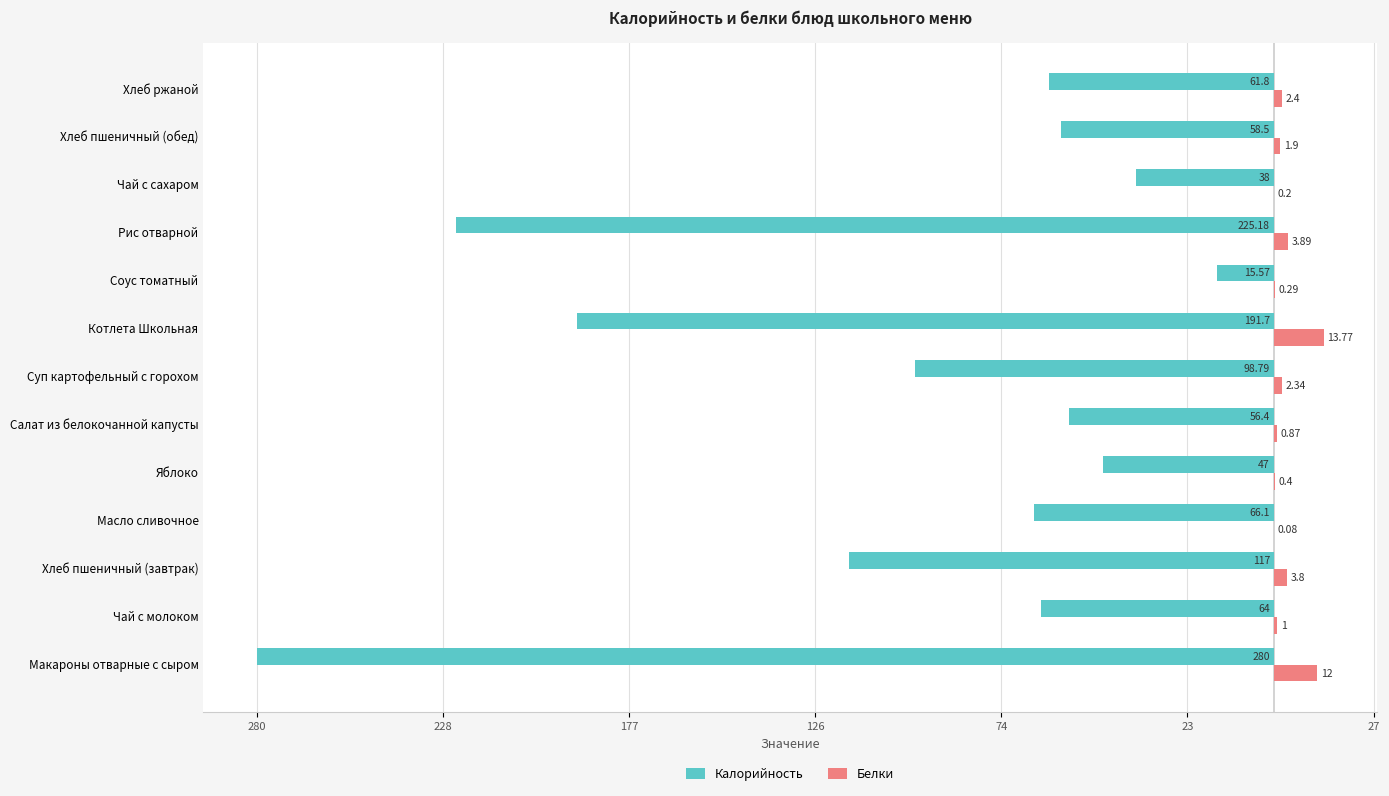

What are all the series names shown in the legend?

Калорийность, Белки